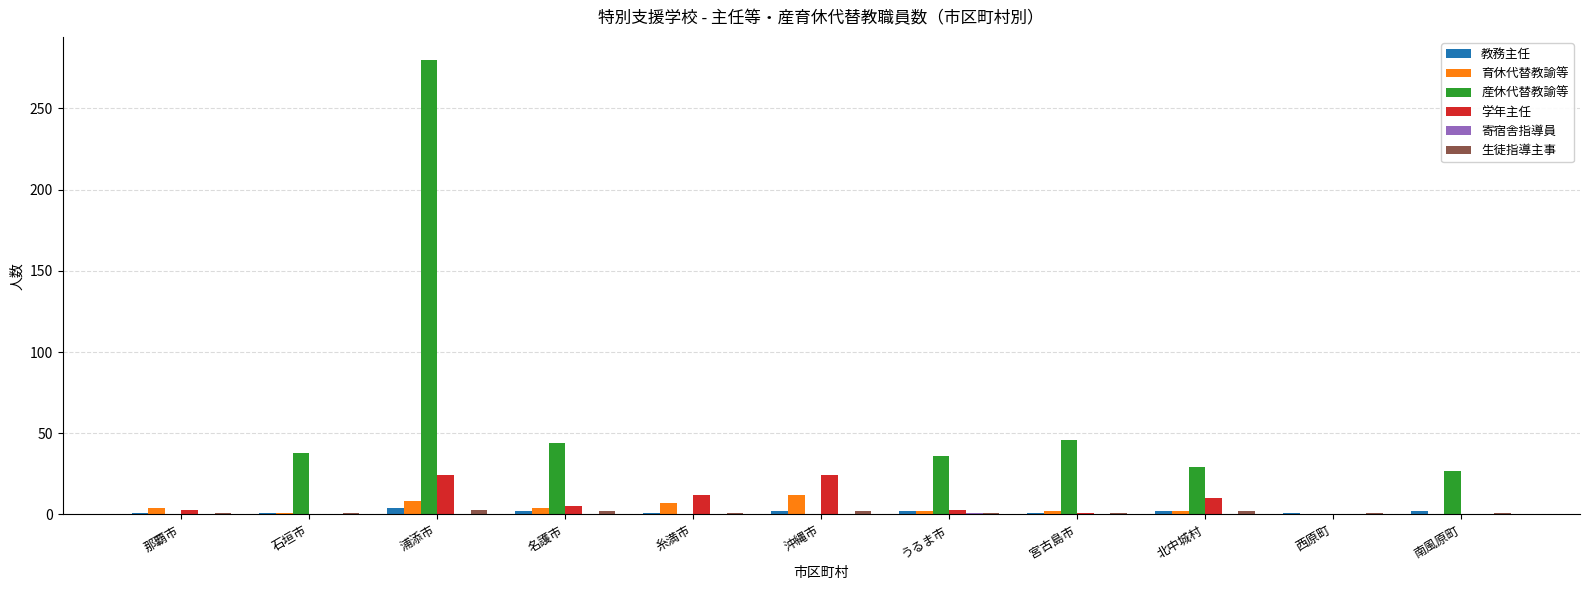

Which series has the largest total across all categories?

産休代替教諭等